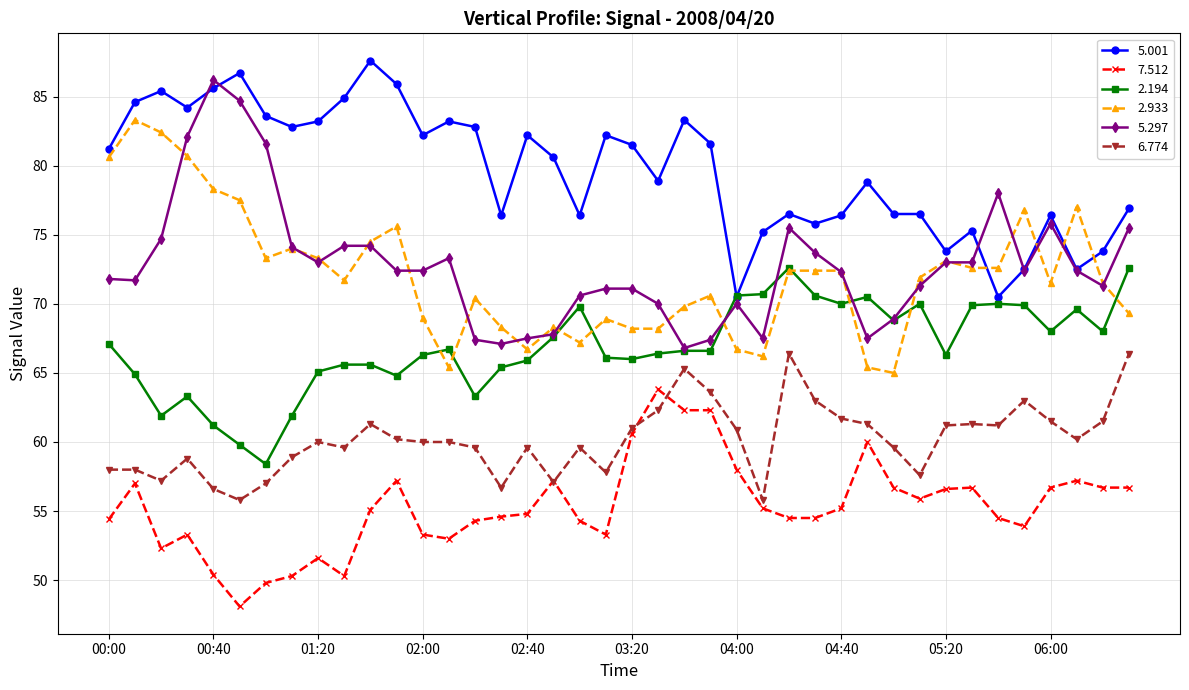

True or false: 6.774 has more than 1 points higher than both neighbors.

True